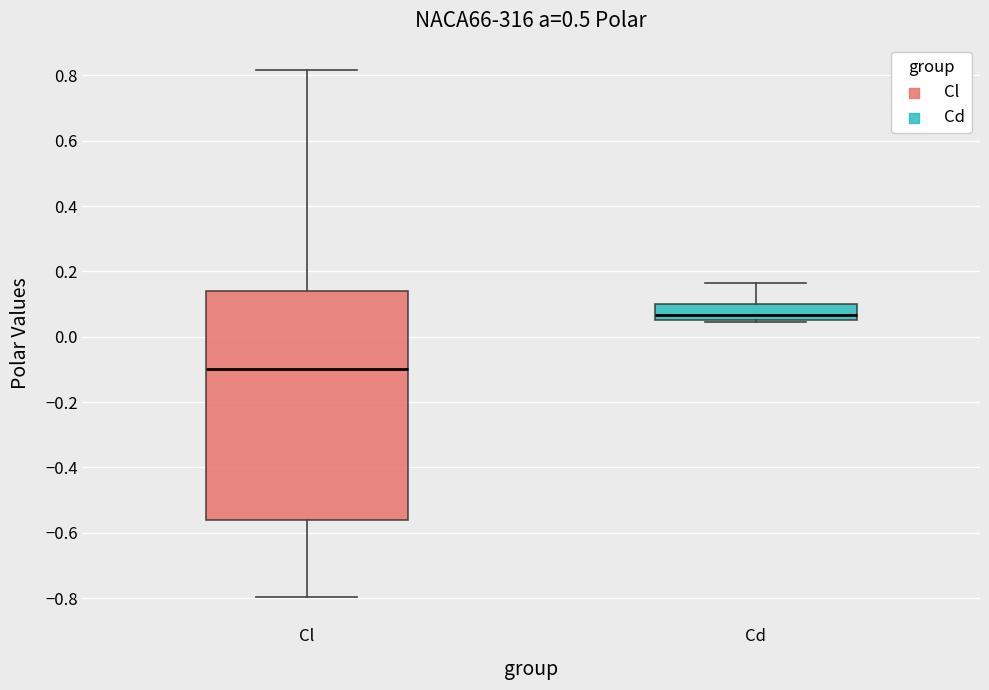

Where is the upper edge of the box for Cl on the y-axis? The values are not printed on the chart, so give them approximately, as read against the axis.

0.14